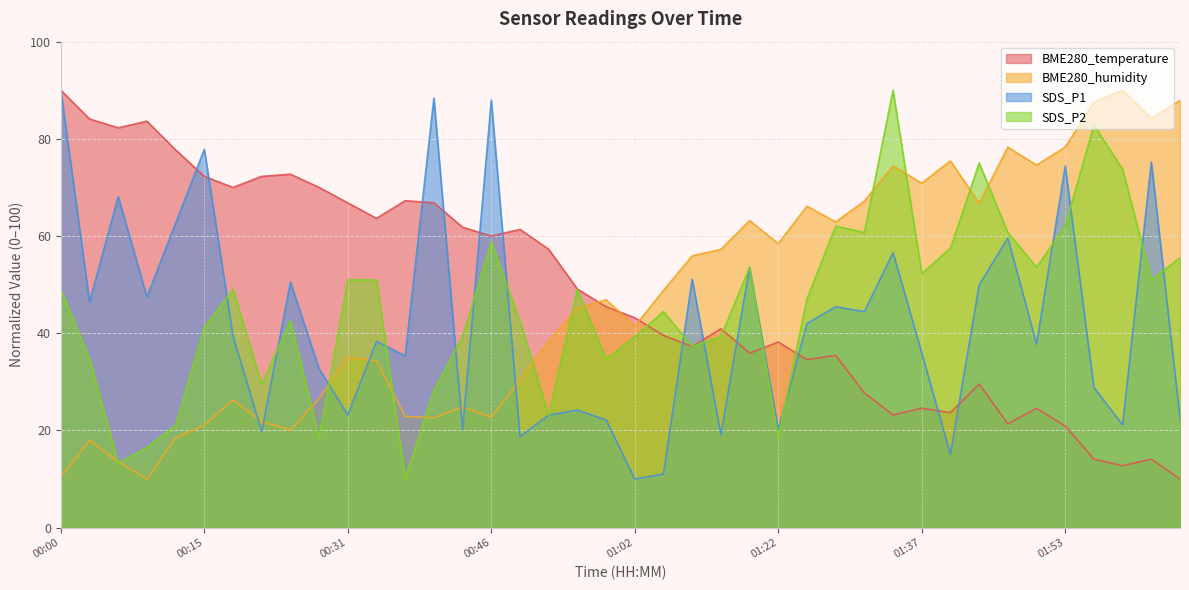

The SDS_P2 series shows 83.8 at 01:47. True or false?

False